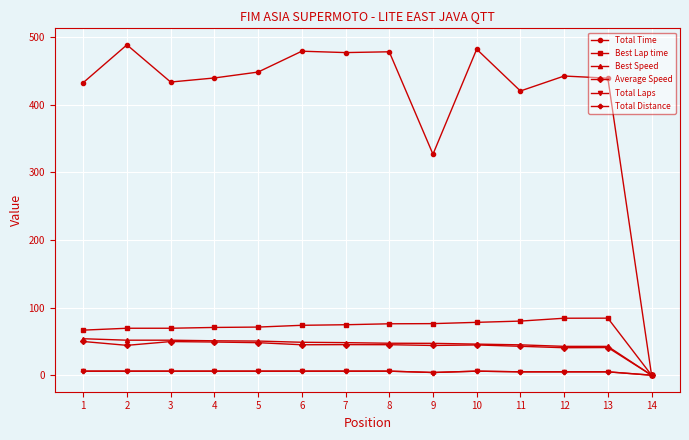

What is the sum of the Best Speed values at 1 and 14?

54.0